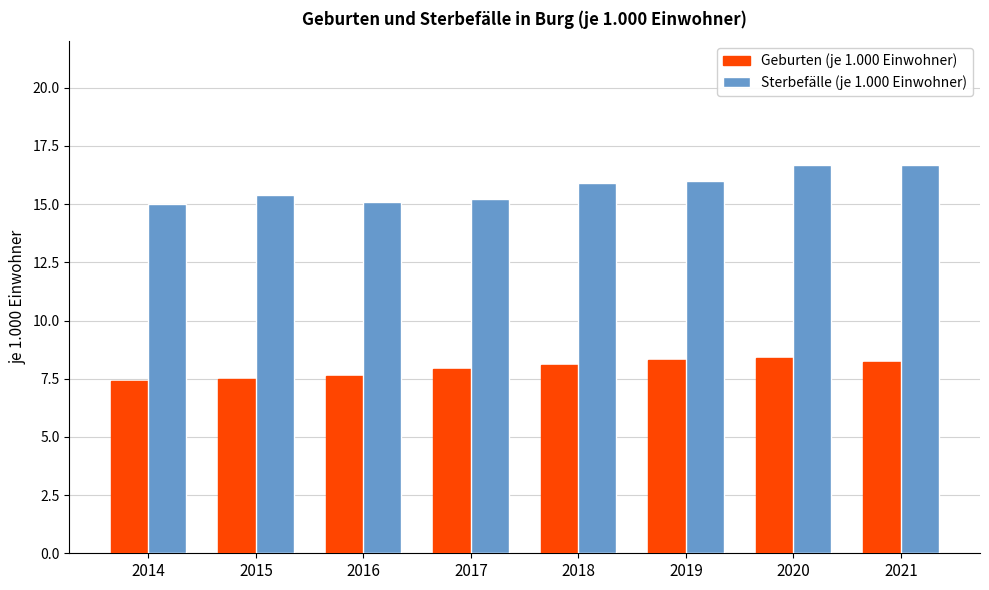

What is the value of the Sterbefälle (je 1.000 Einwohner) bar at the 6th from the left?

16.0